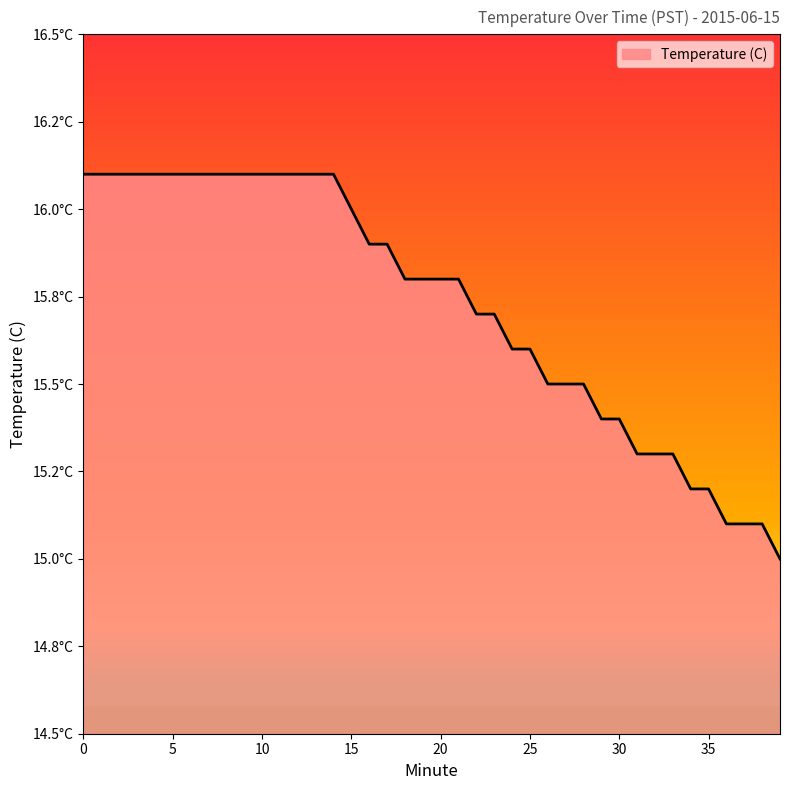

Does the chart display data point markers on the line(s)?

No